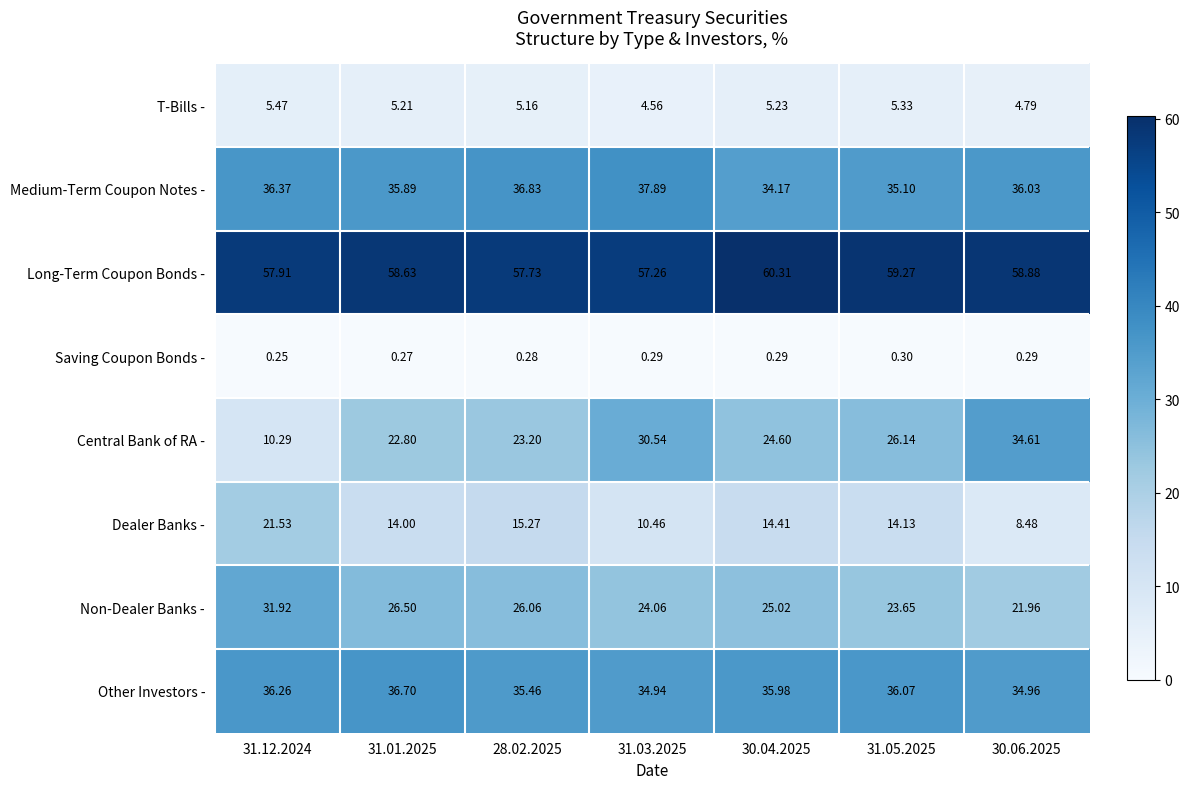

What is the total value across all series at 30.06.2025?

200.0